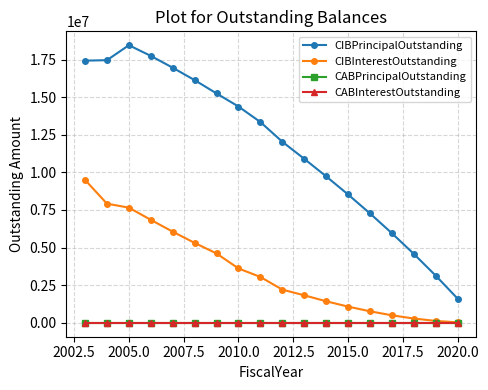

Does the chart have visible grid lines?

Yes